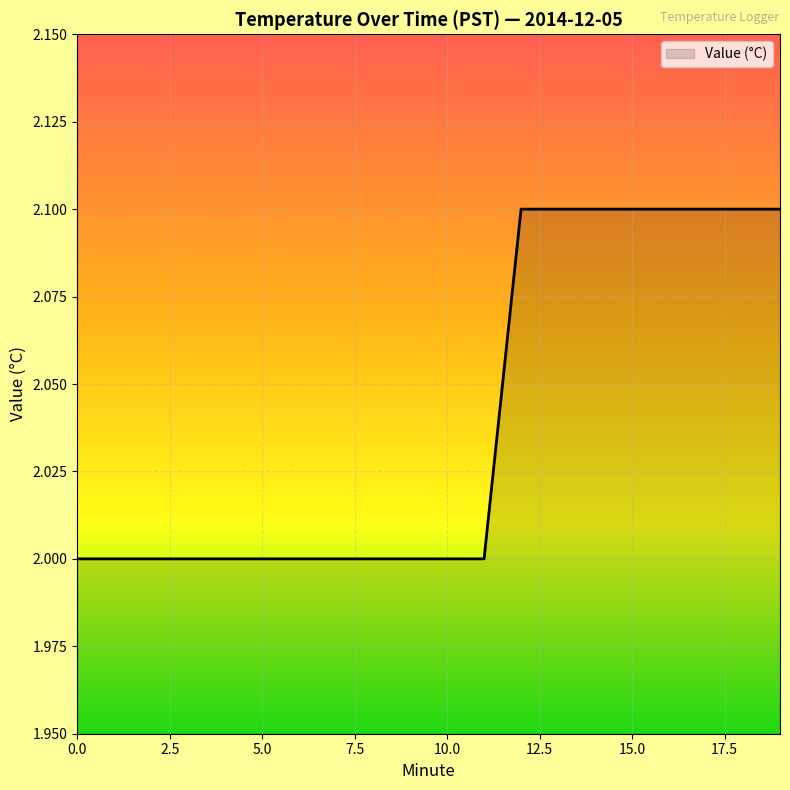

Reading left to right, what are all the values shown in this chart?

2.0	2.0	2.0	2.0	2.0	2.0	2.0	2.0	2.0	2.0	2.0	2.0	2.1	2.1	2.1	2.1	2.1	2.1	2.1	2.1